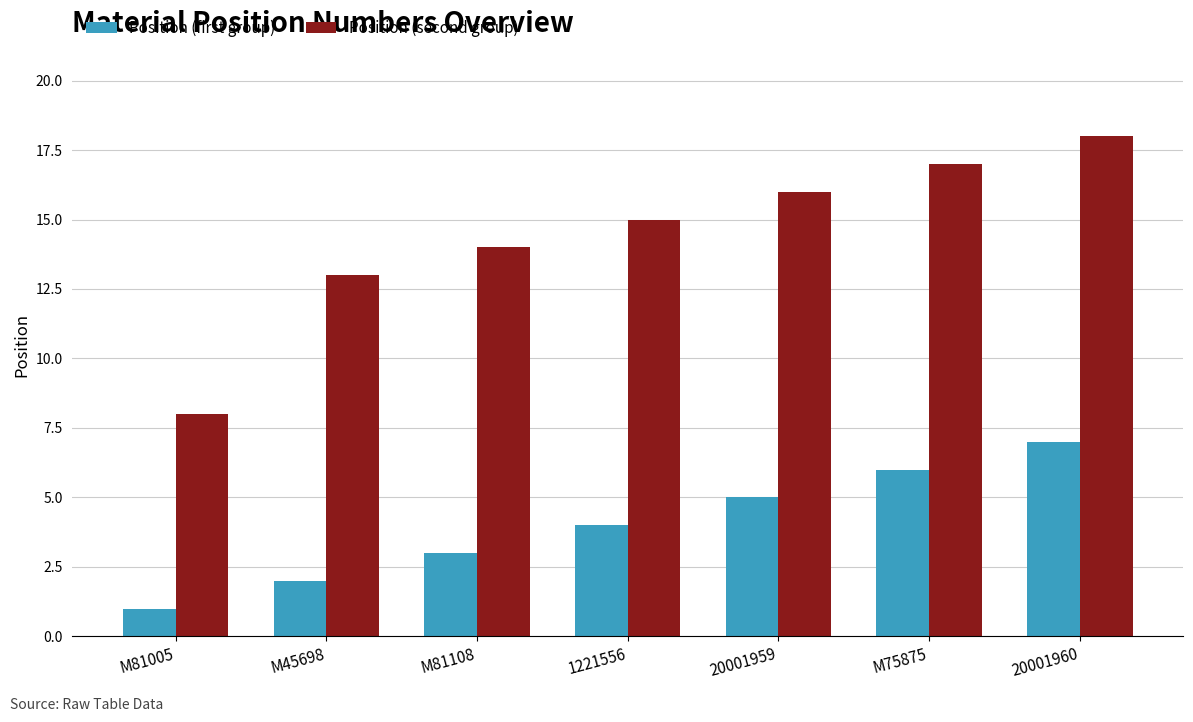

Is it true that Position (second group) equals 7 at M75875?

False